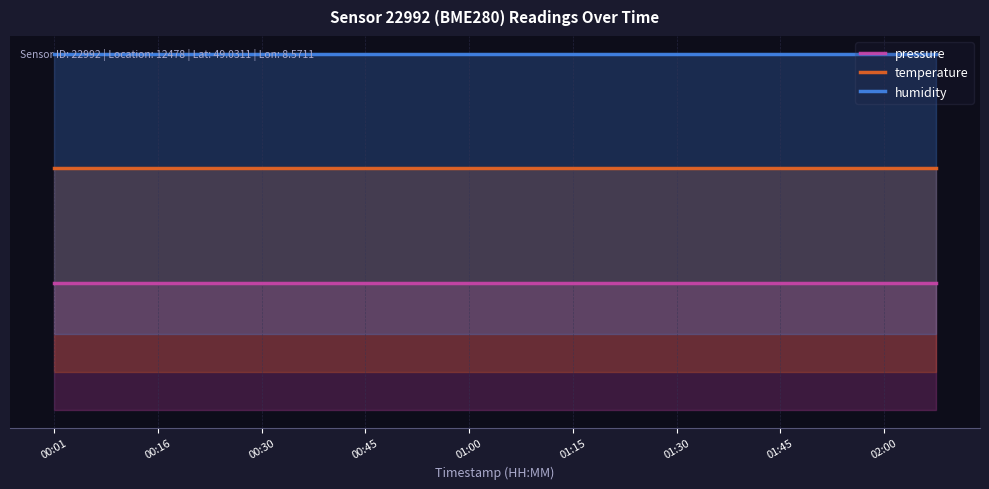

Reading left to right, list all the values displayed in this chart.

pressure: 0.5	0.5	0.5	0.5	0.5	0.5	0.5	0.5	0.5	0.5	0.5	0.5	0.5	0.5	0.5	0.5	0.5	0.5
temperature: 1.0	1.0	1.0	1.0	1.0	1.0	1.0	1.0	1.0	1.0	1.0	1.0	1.0	1.0	1.0	1.0	1.0	1.0
humidity: 1.4	1.4	1.4	1.4	1.4	1.4	1.4	1.4	1.4	1.4	1.4	1.4	1.4	1.4	1.4	1.4	1.4	1.4